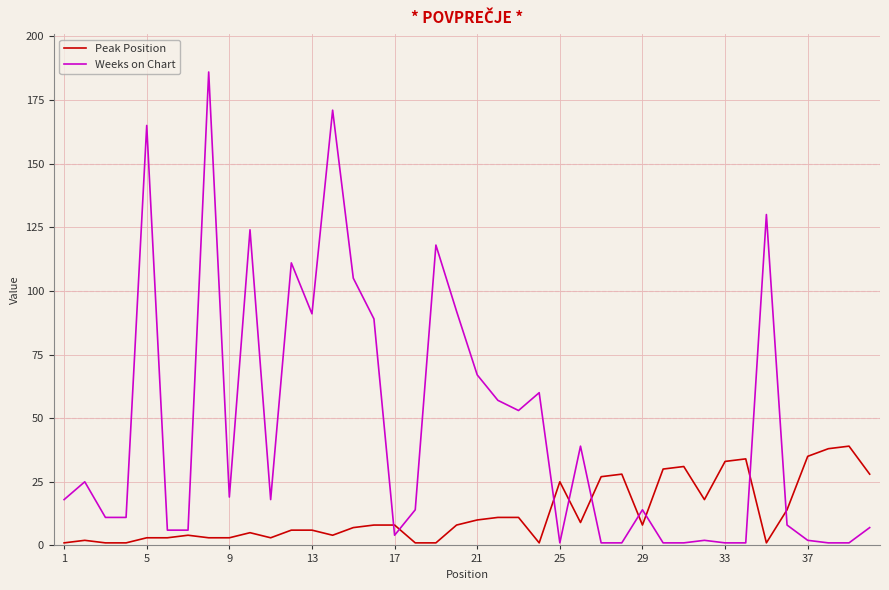

True or false: Peak Position and Weeks on Chart cross at least once.

True